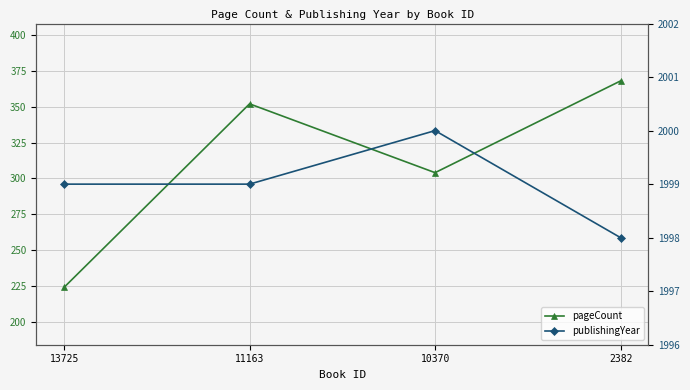

What is the value of the publishingYear point at the 2nd from the left?

1999